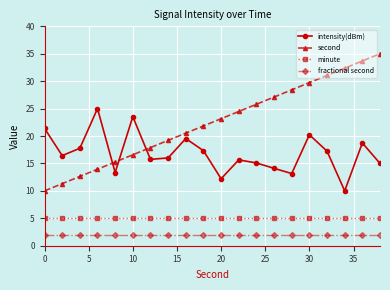

What is the smallest value displayed?

2.0